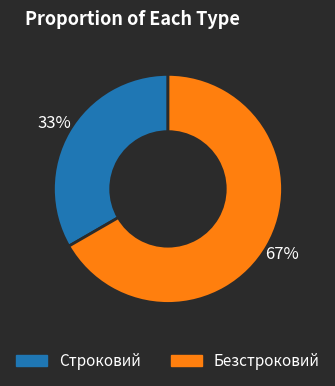

Approximately how many times larger is the value at Строковий compared to Безстроковий?

0.5